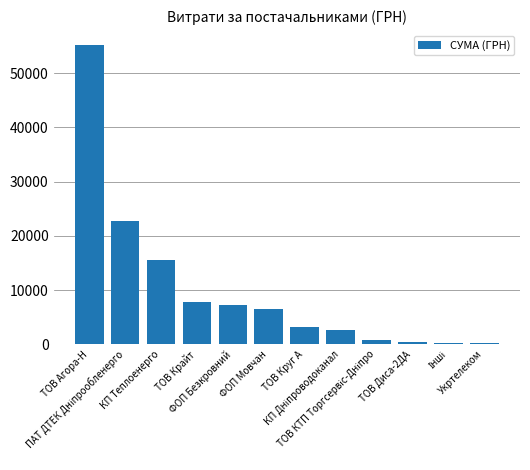

What is the greatest value displayed?

55201.1